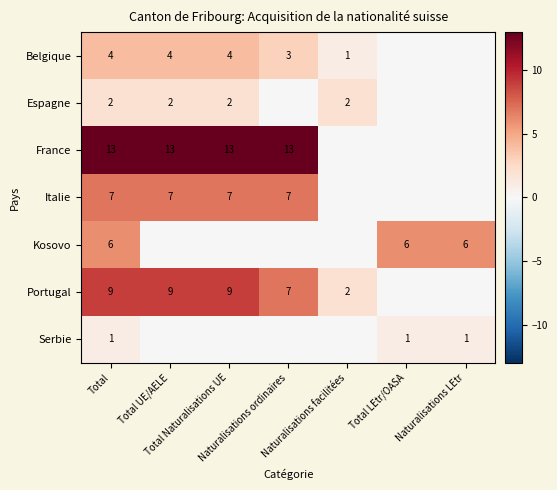

Is it true that Belgique equals 3 at Naturalisations ordinaires?

True